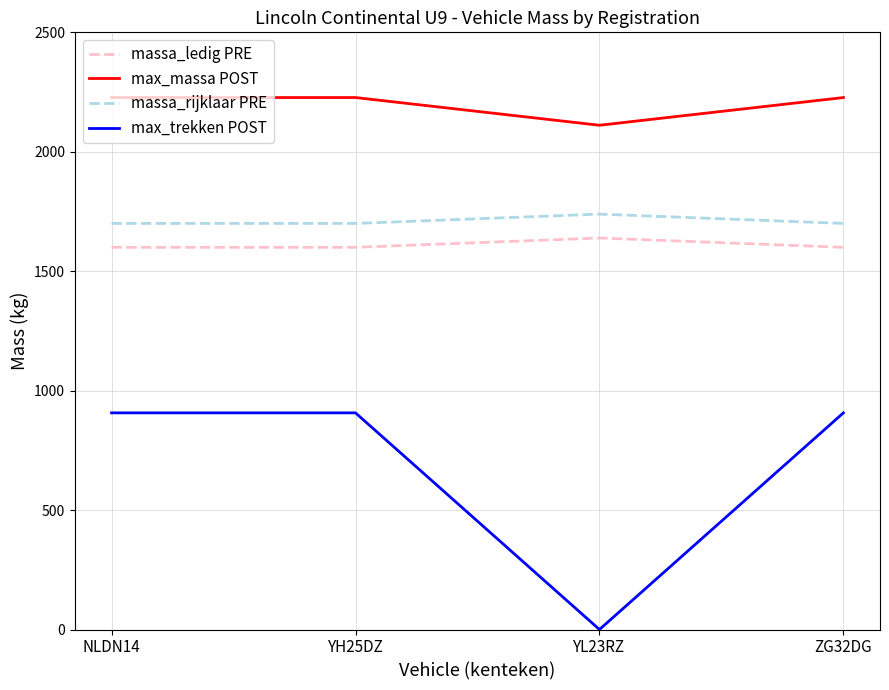

What is the lowest value of the max_massa POST series?

2111